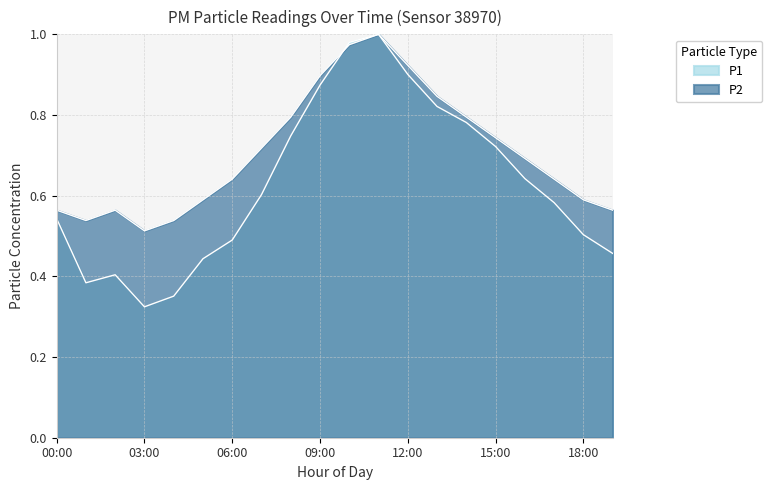

What are all the series names shown in the legend?

P1, P2